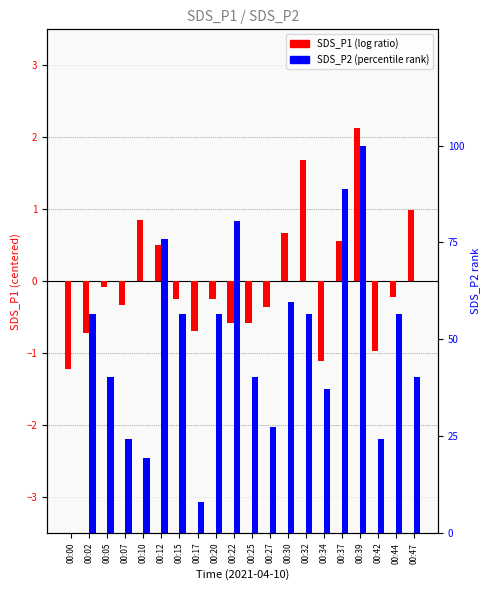

Which series has the largest range (max minus min)?

SDS_P2 (percentile rank)